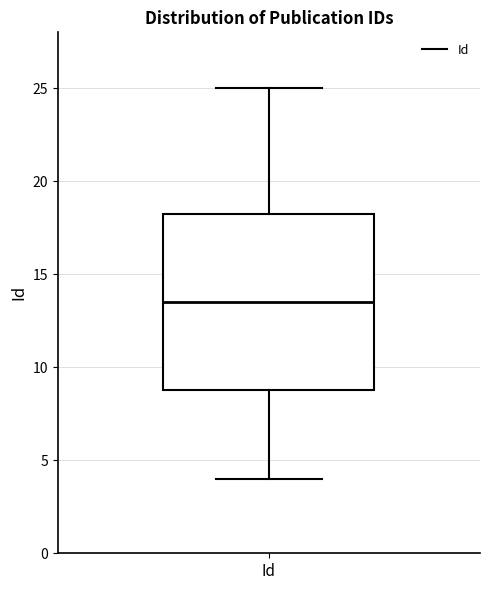

Where does the median line of the box for Id sit on the y-axis? The values are not printed on the chart, so give them approximately, as read against the axis.

13.5